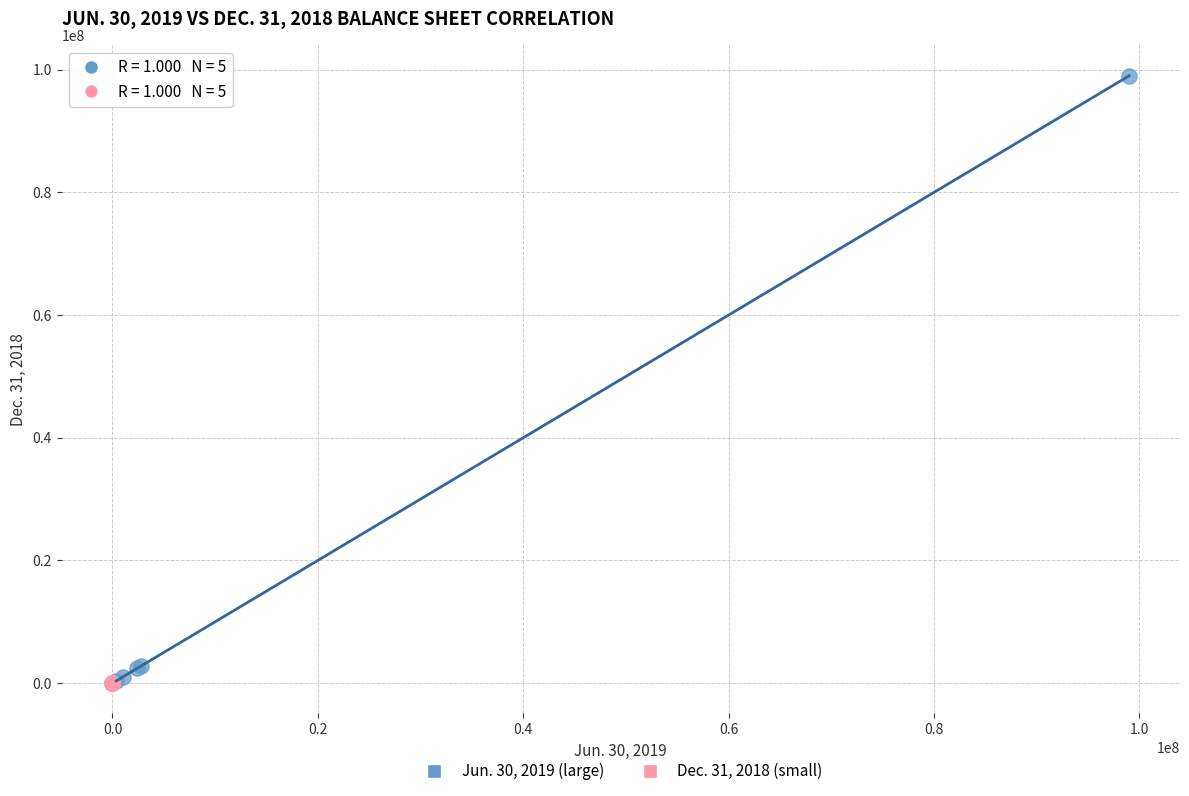

Which series reaches the maximum Y coordinate?

Jun. 30, 2019 (large)